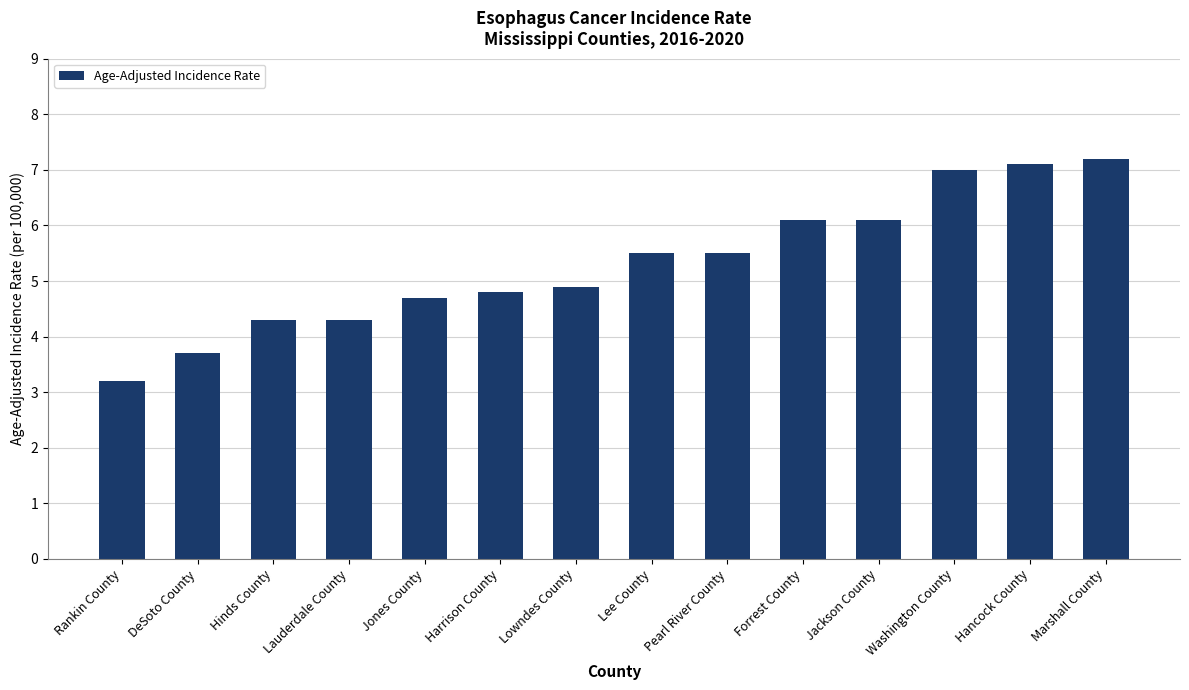

What is the ratio of the value at Marshall County to the value at Lowndes County?

1.5